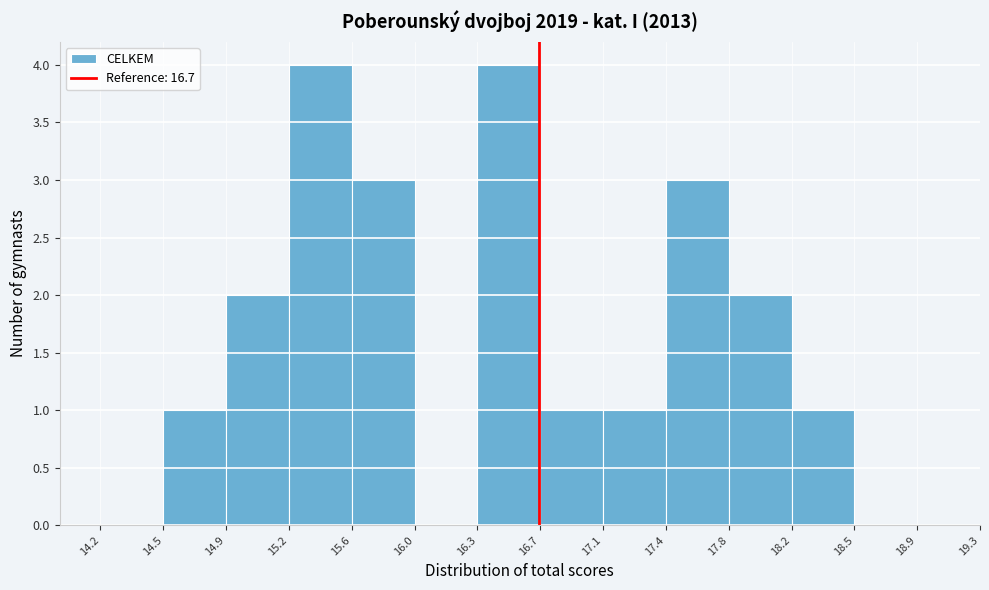

Reading left to right, list every bar in this chart as the range it spans on the x-axis followed by its height. The values are not printed on the chart, so give them approximately, as read against the axis.

14.2 to 14.5: 0
14.5 to 14.9: 1
14.9 to 15.2: 2
15.2 to 15.6: 4
15.6 to 16.0: 3
16.0 to 16.3: 0
16.3 to 16.7: 4
16.7 to 17.1: 1
17.1 to 17.4: 1
17.4 to 17.8: 3
17.8 to 18.2: 2
18.2 to 18.5: 1
18.5 to 18.9: 0